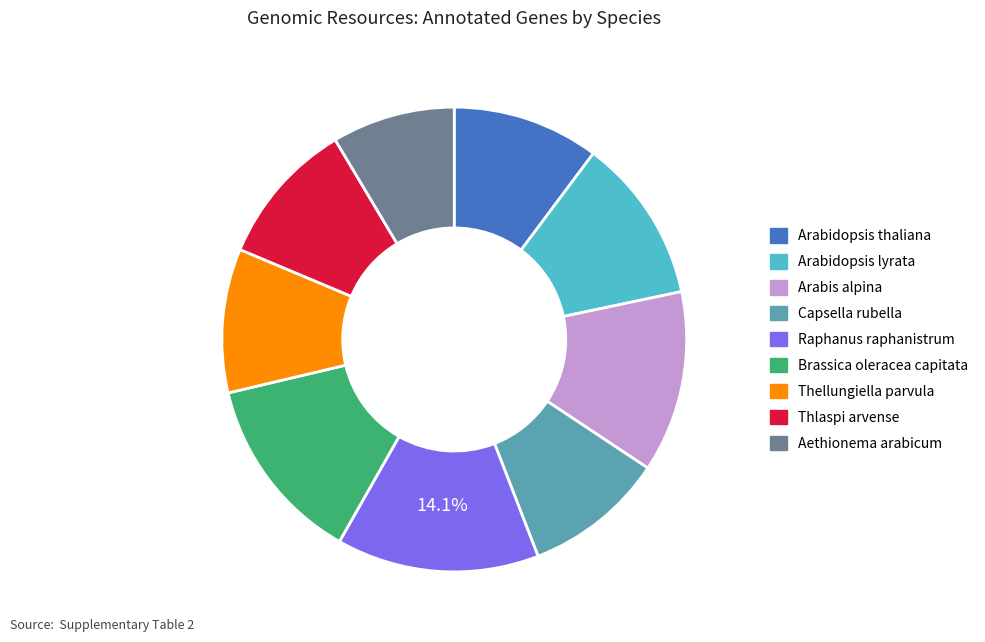

Count the number of slices in the pie.

9